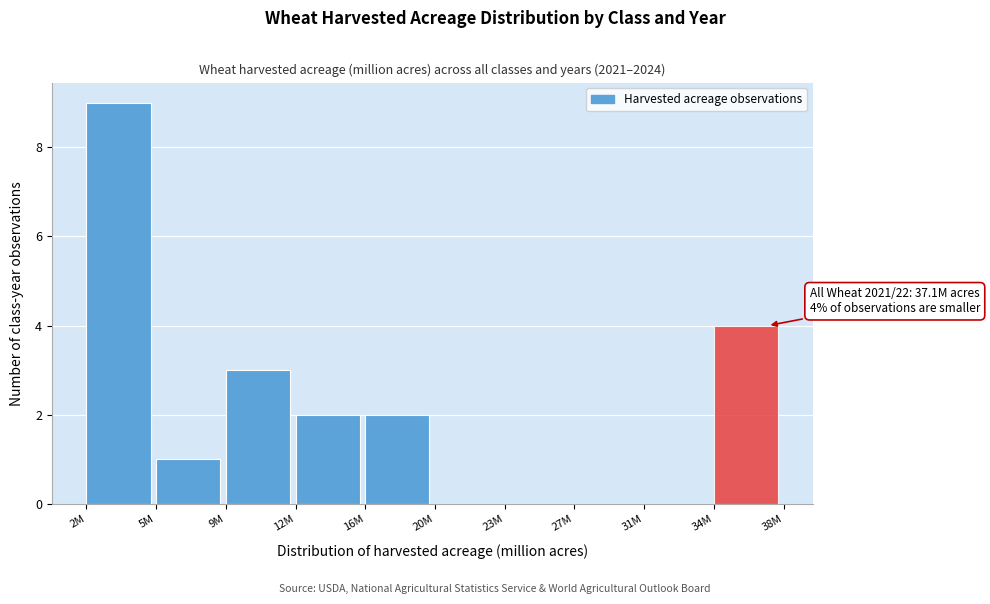

Reading left to right, extract all data points from this chart.

2M=9	5M=1	9M=3	12M=2	16M=2	20M=0	23M=0	27M=0	31M=0	34M=4